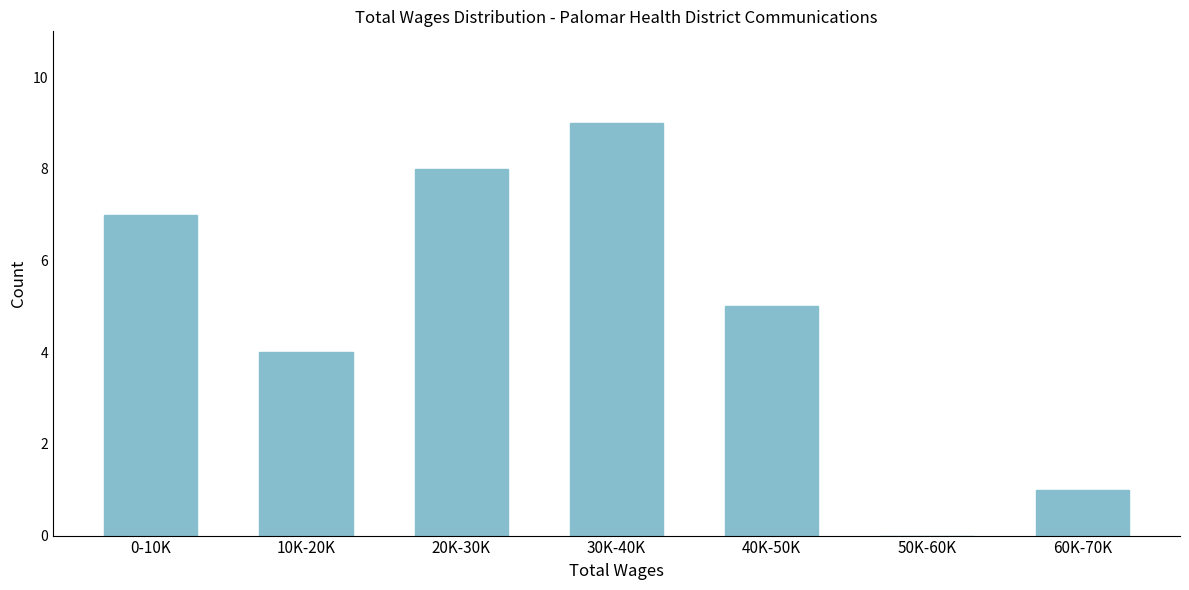

Reading right to left, list all the values displayed in this chart.

60K-70K=1	50K-60K=0	40K-50K=5	30K-40K=9	20K-30K=8	10K-20K=4	0-10K=7